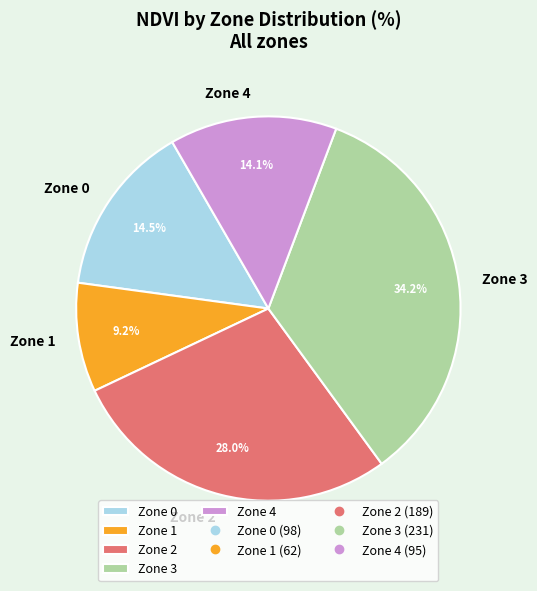

Is there a majority slice in this chart?

No